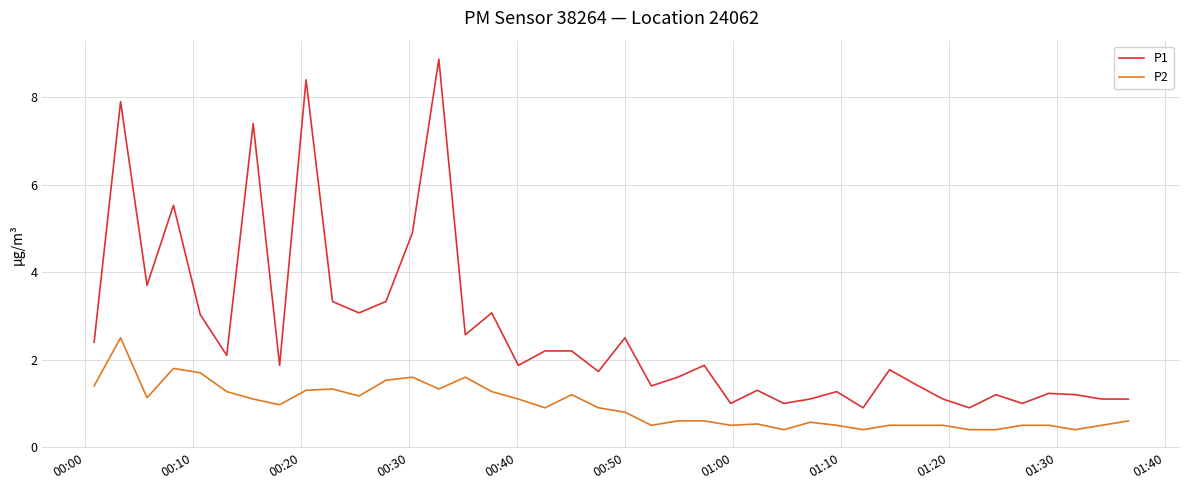

What is the smallest value displayed?

0.4